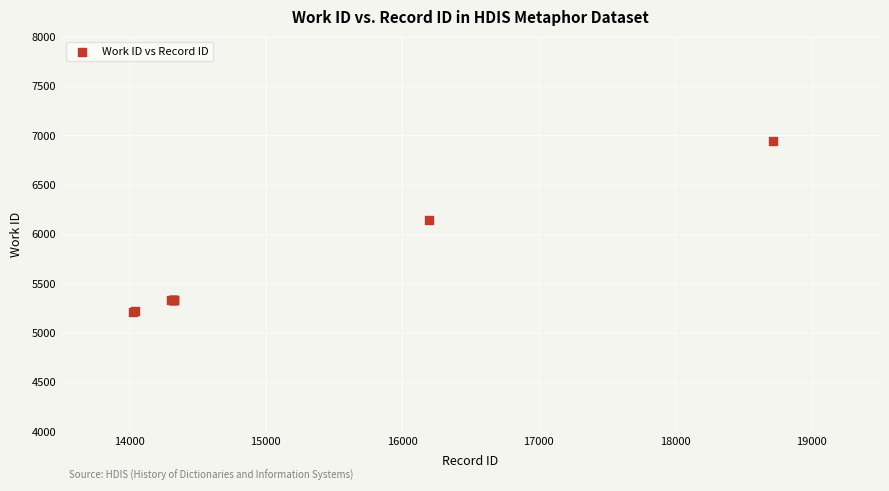

What Y value in the scatter plot is closest to 6080?

6140